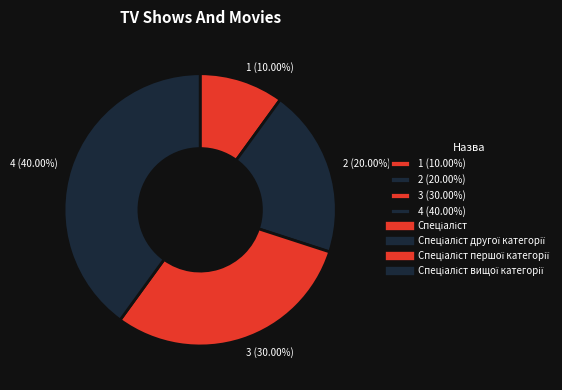

To the nearest percent, what is the difference between the largest and smallest slice percentages?

30%